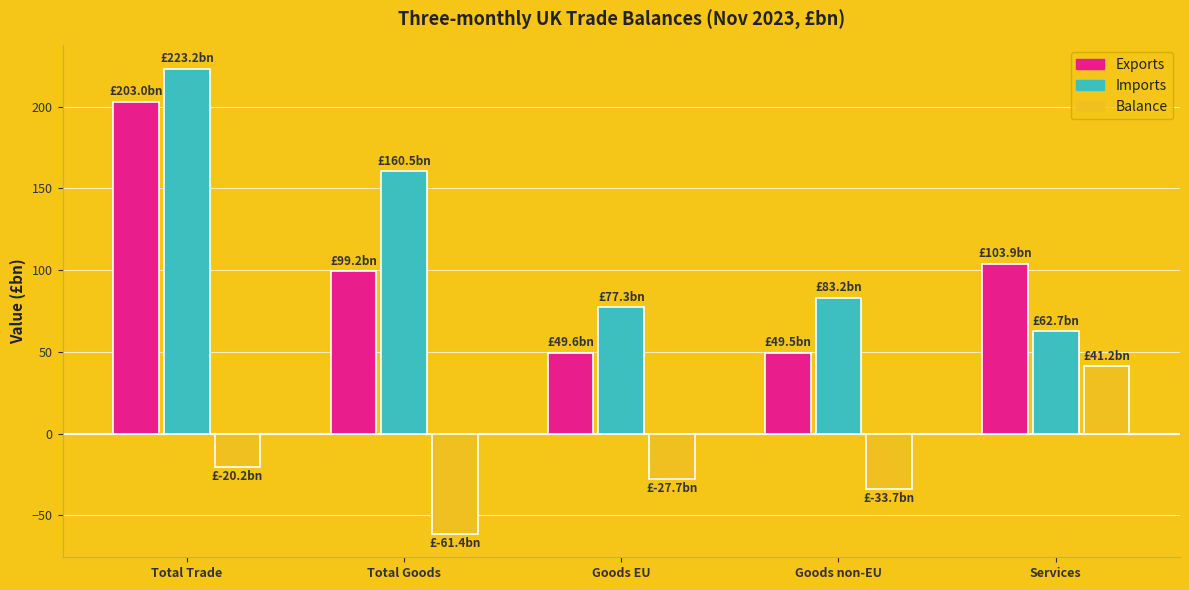

What is the spread (max minus min) of values at Goods non-EU?

116.9